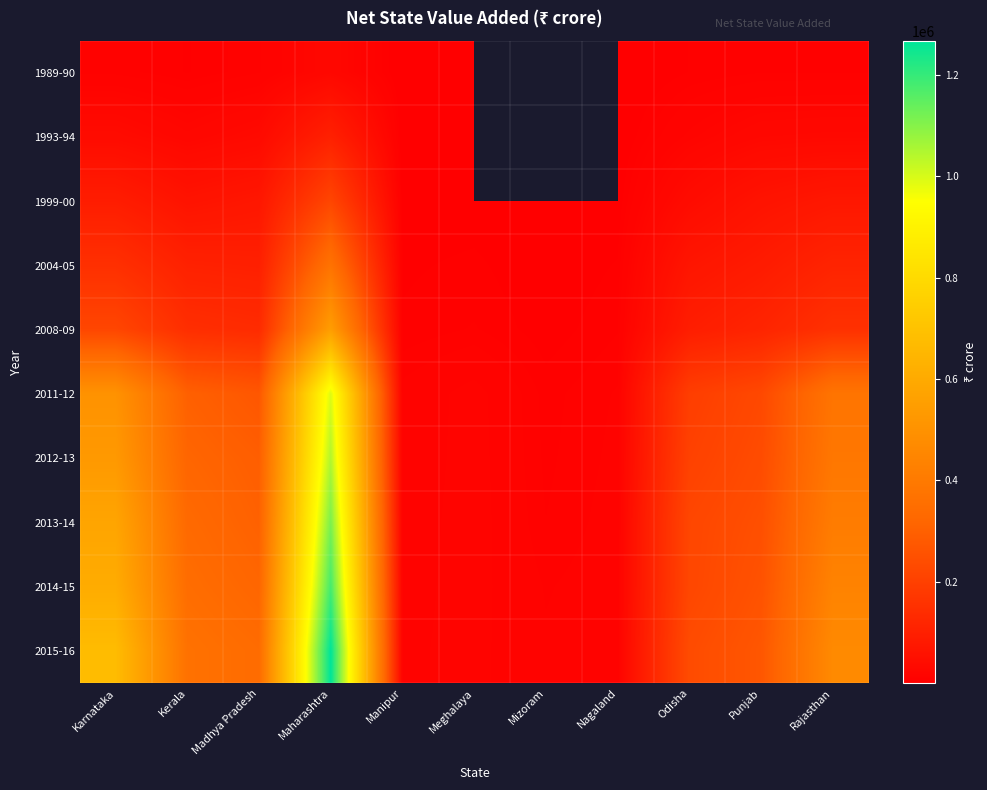

Is the value of 2004-05 at Maharashtra greater than the value of 1989-90 at Odisha?

Yes